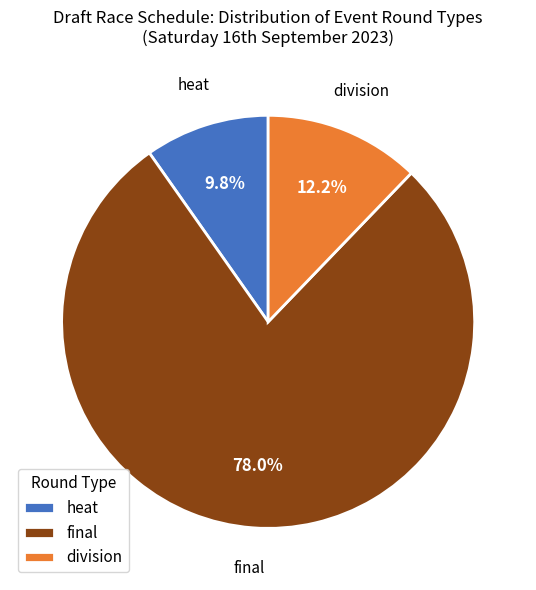

How much of the chart is everything except heat?

90.2%